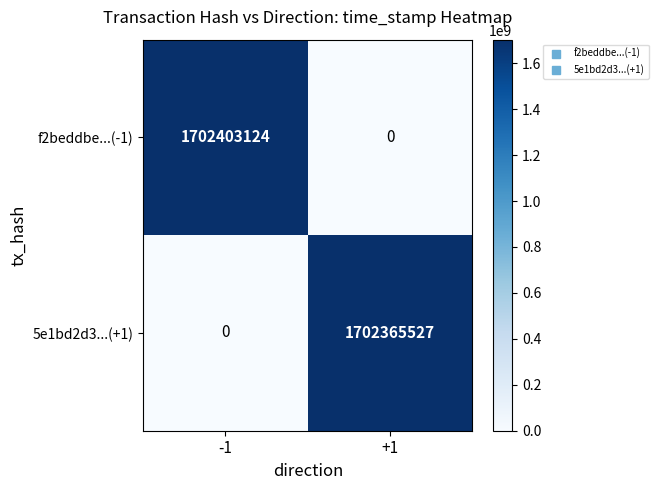

What is the difference between the maximum and minimum values in the 5e1bd2d3...(+1) series?

1702365527